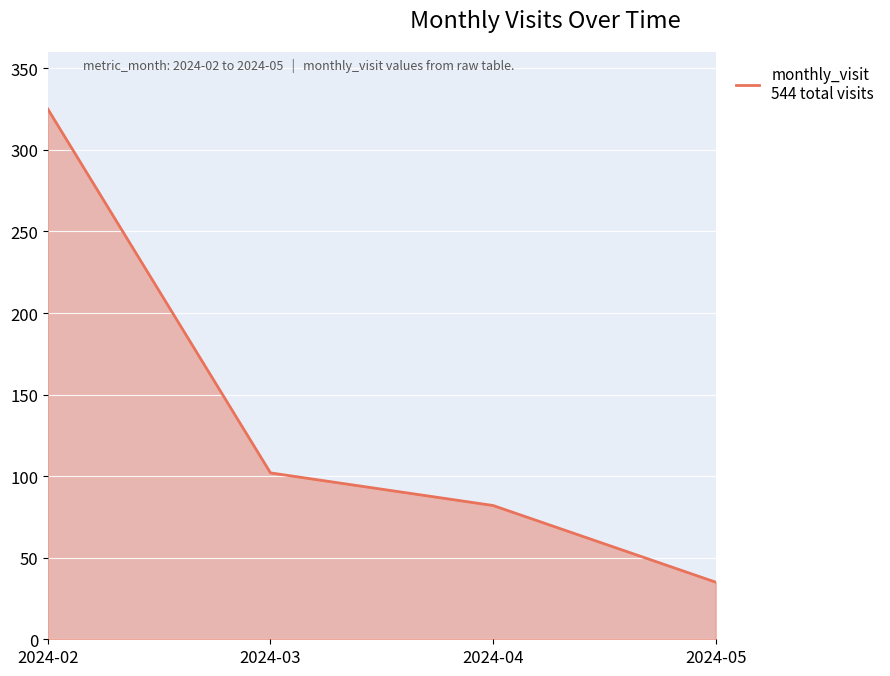

Rank the categories by value from highest to lowest.

2024-02, 2024-03, 2024-04, 2024-05